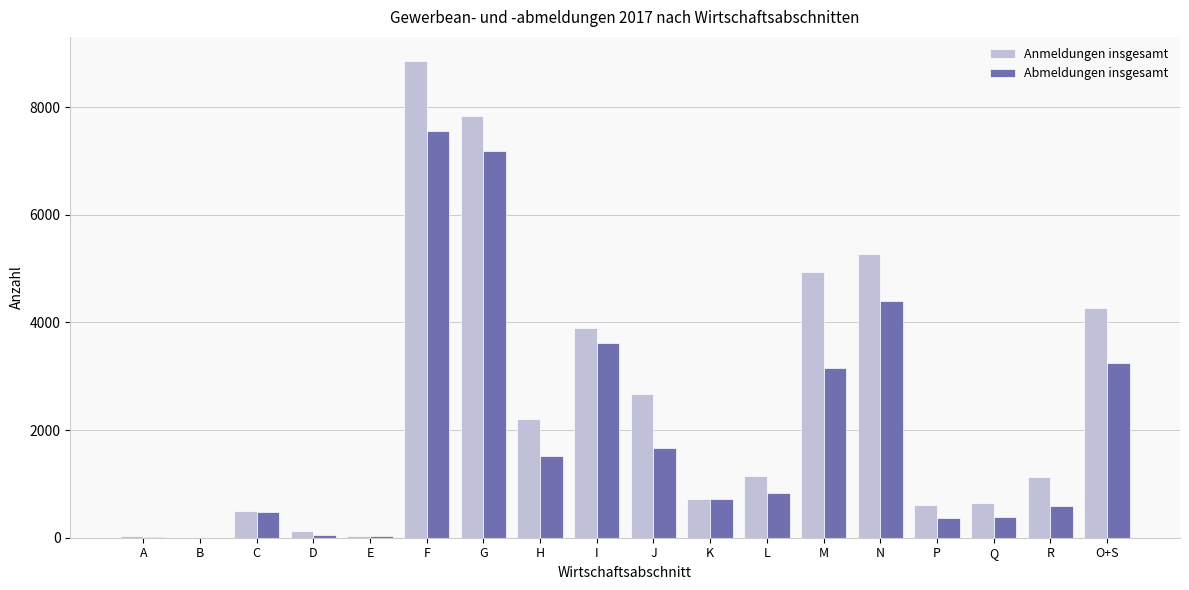

Are the bars horizontal?

No